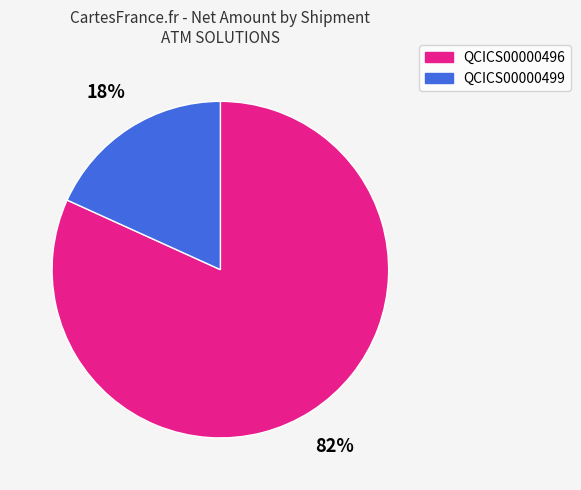

Combined, do QCICS00000499 and QCICS00000496 account for over 50%?

Yes